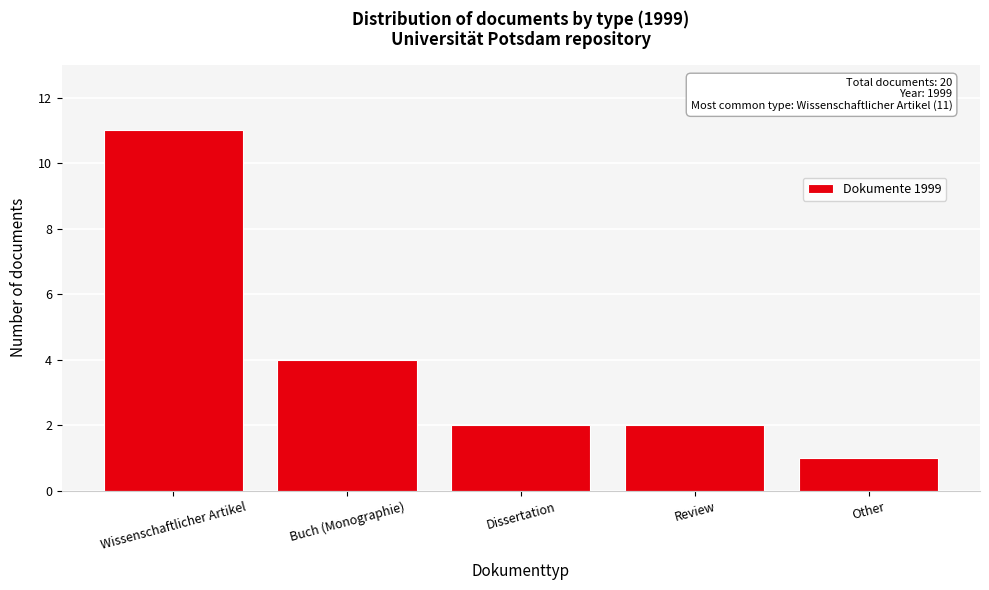

Reading left to right, extract all data points from this chart.

11	4	2	2	1